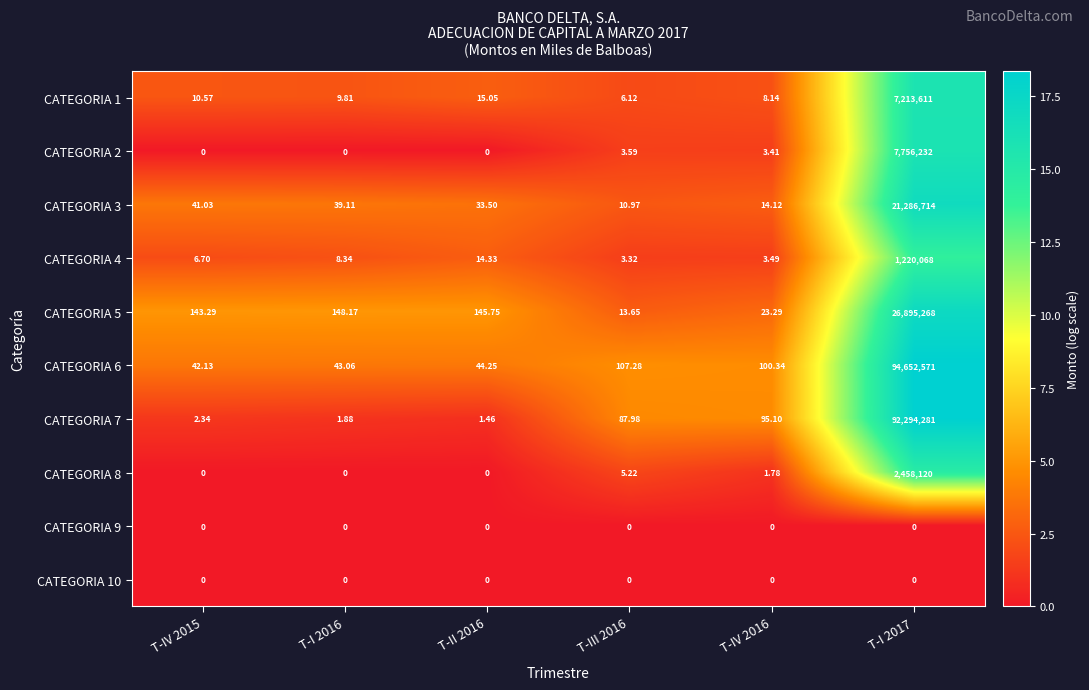

What is the spread (max minus min) of values at T-I 2017?

94652571.0